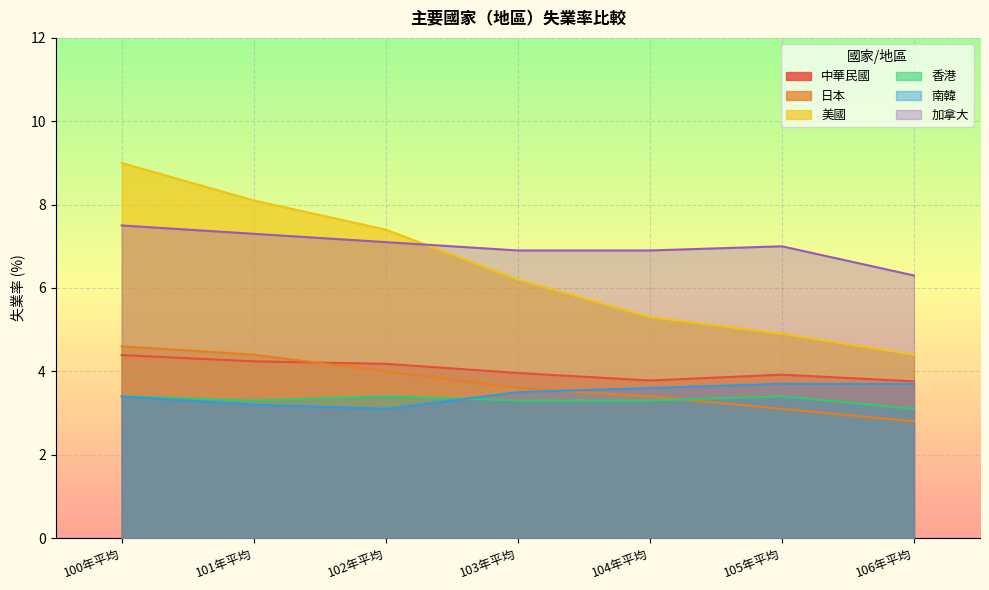

Reading left to right, extract all data points from this chart.

中華民國: 100年平均=4.4	101年平均=4.2	102年平均=4.2	103年平均=4.0	104年平均=3.8	105年平均=3.9	106年平均=3.8
日本: 100年平均=4.6	101年平均=4.4	102年平均=4.0	103年平均=3.6	104年平均=3.4	105年平均=3.1	106年平均=2.8
美國: 100年平均=9.0	101年平均=8.1	102年平均=7.4	103年平均=6.2	104年平均=5.3	105年平均=4.9	106年平均=4.4
香港: 100年平均=3.4	101年平均=3.3	102年平均=3.4	103年平均=3.3	104年平均=3.3	105年平均=3.4	106年平均=3.1
南韓: 100年平均=3.4	101年平均=3.2	102年平均=3.1	103年平均=3.5	104年平均=3.6	105年平均=3.7	106年平均=3.7
加拿大: 100年平均=7.5	101年平均=7.3	102年平均=7.1	103年平均=6.9	104年平均=6.9	105年平均=7.0	106年平均=6.3